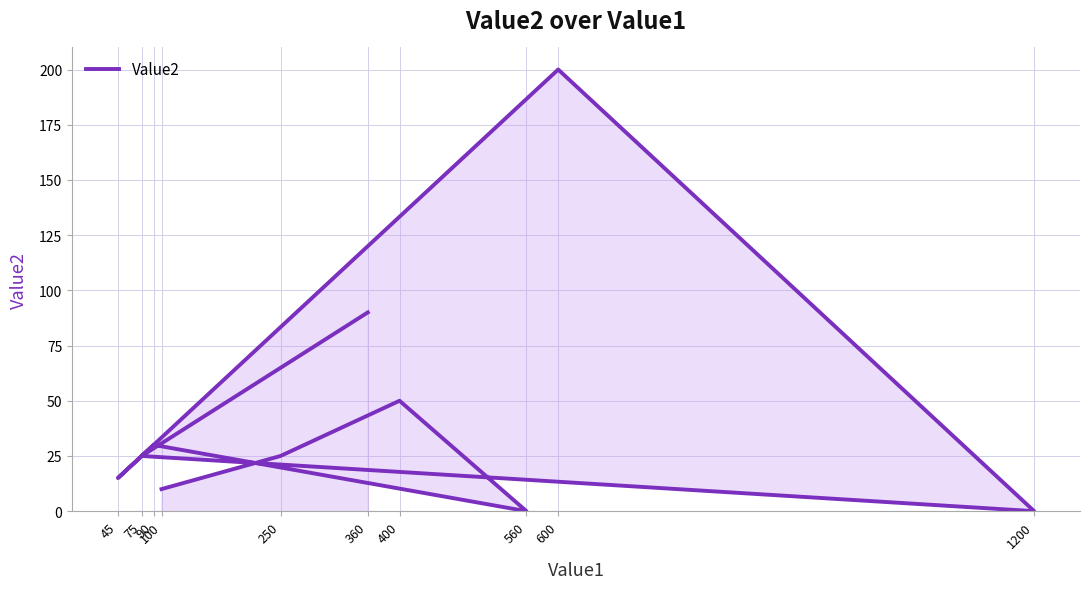

How many lines are shown in the chart?

1